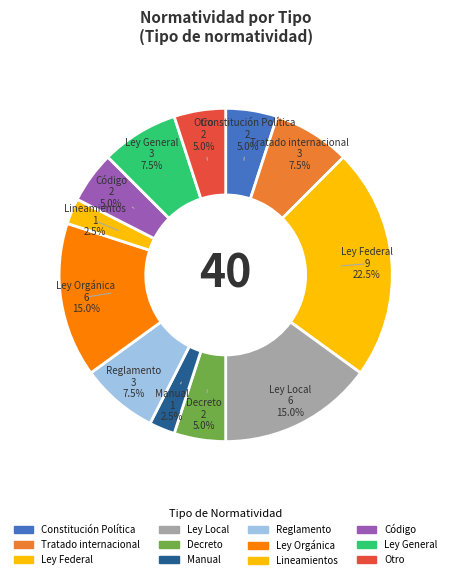

Count the number of slices in the pie.

12